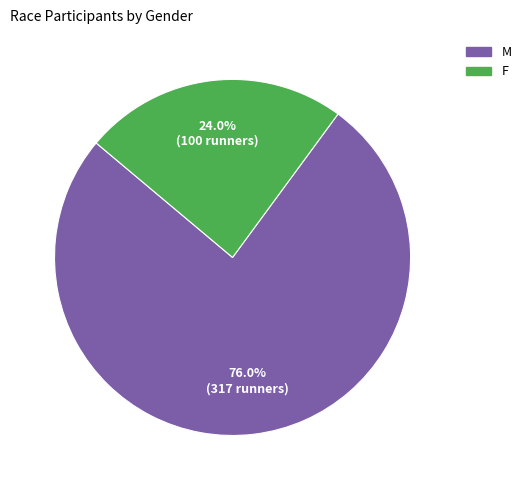

How much of the chart is everything except M?

24.0%